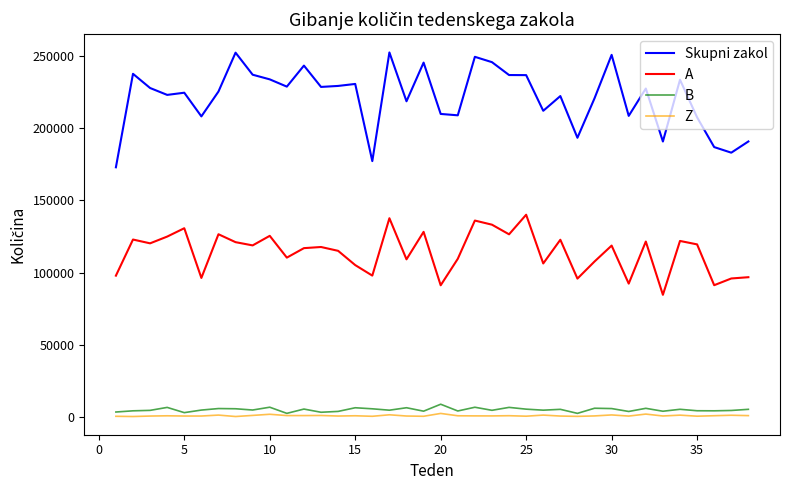

What is the minimum value for Z?

128